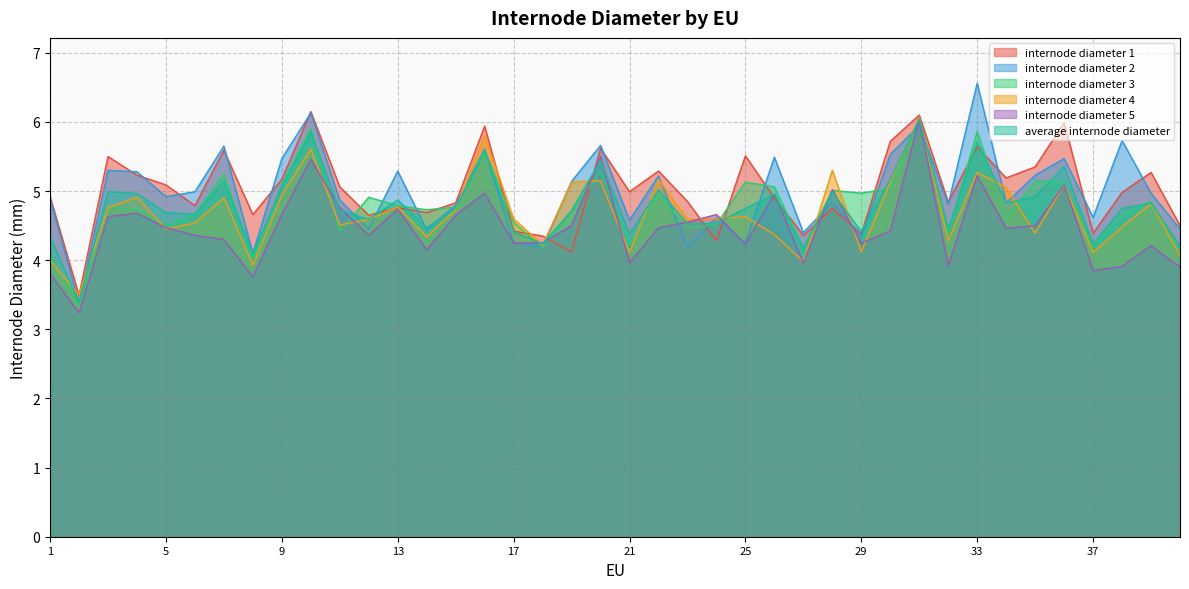

Does the chart have visible grid lines?

Yes